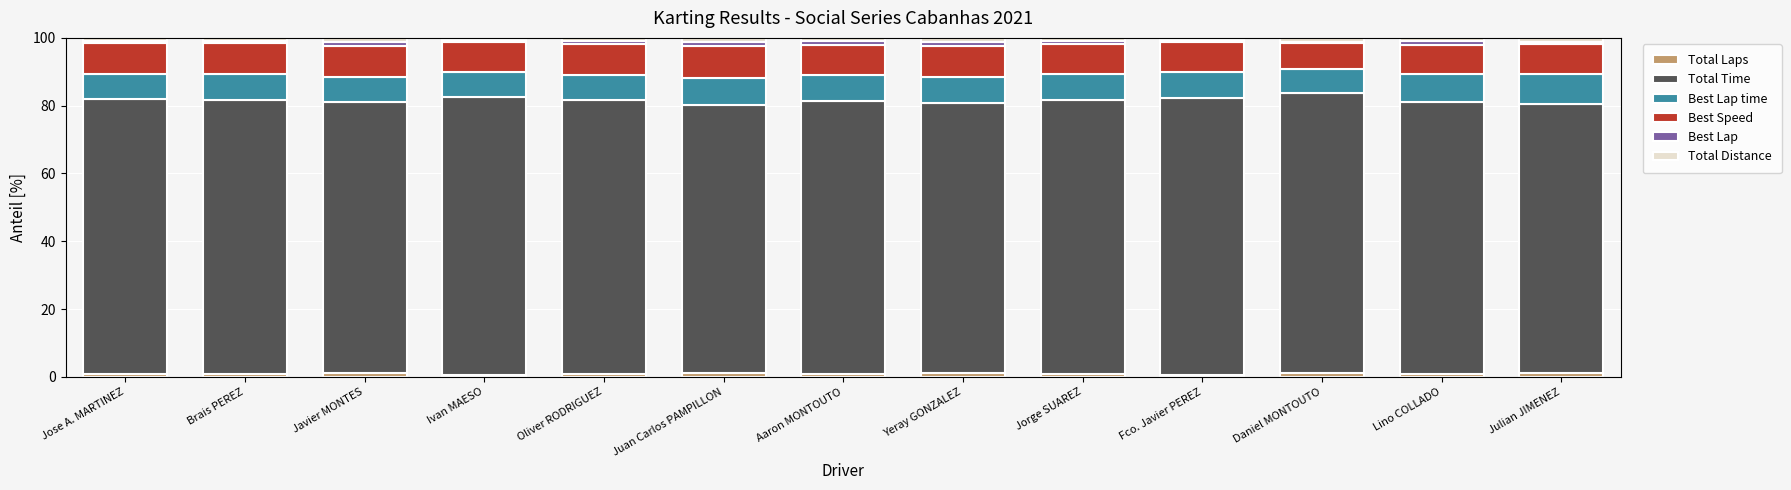

What is the difference between the Best Speed values at Juan Carlos PAMPILLON and Julian JIMENEZ?

0.3